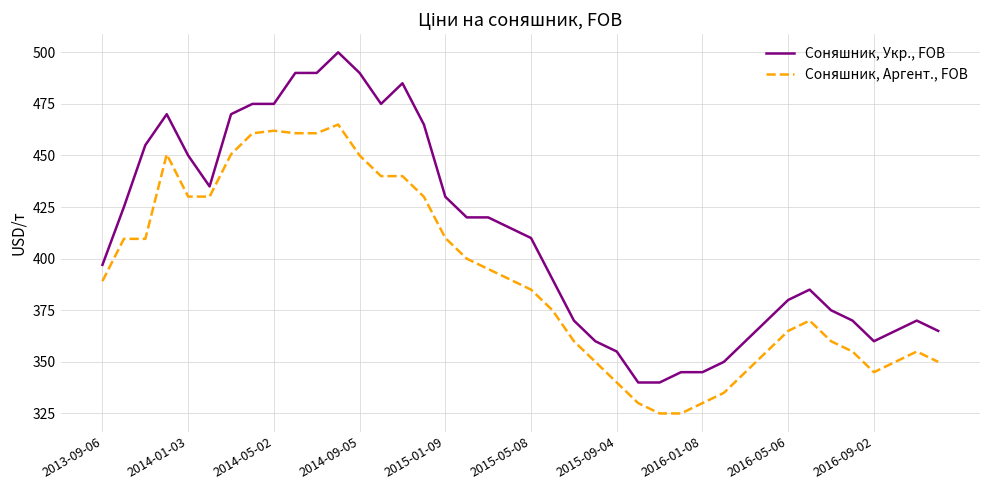

Which series has the largest range (max minus min)?

Соняшник, Укр., FOB